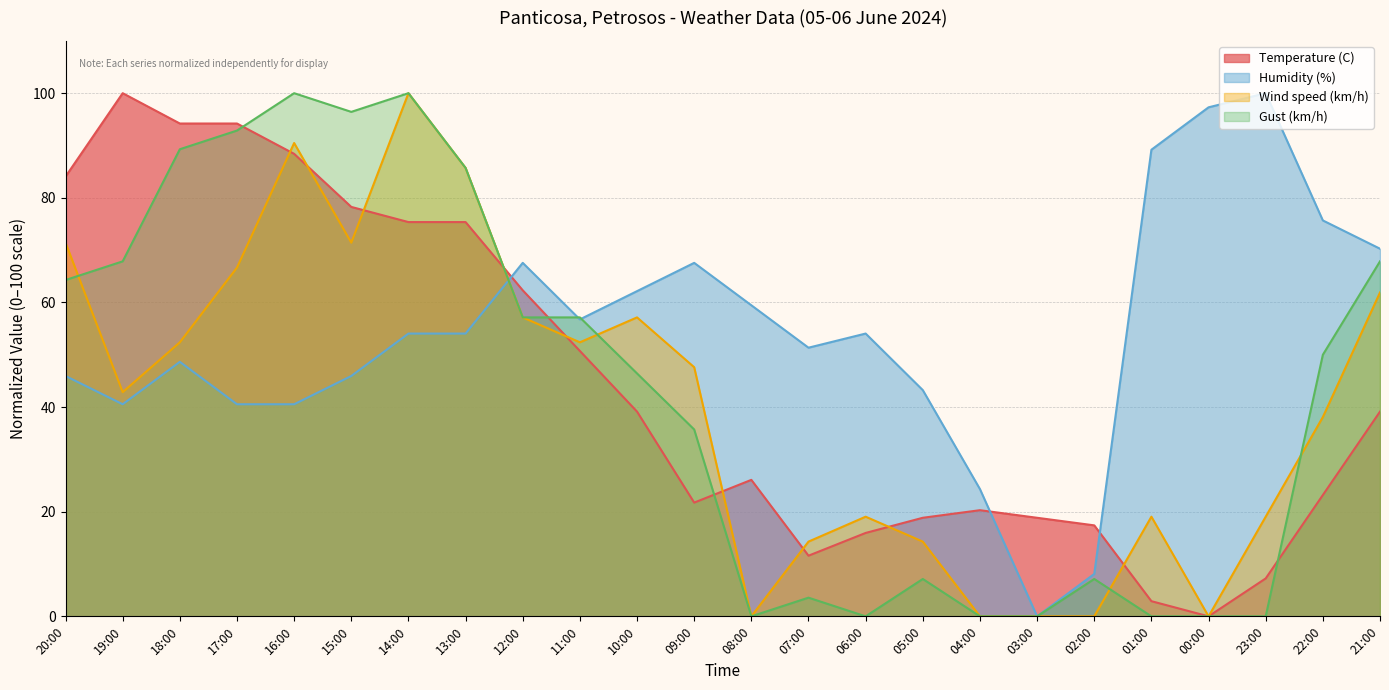

List the series in order of their peak value, highest first.

Temperature (C), Humidity (%), Wind speed (km/h), Gust (km/h)